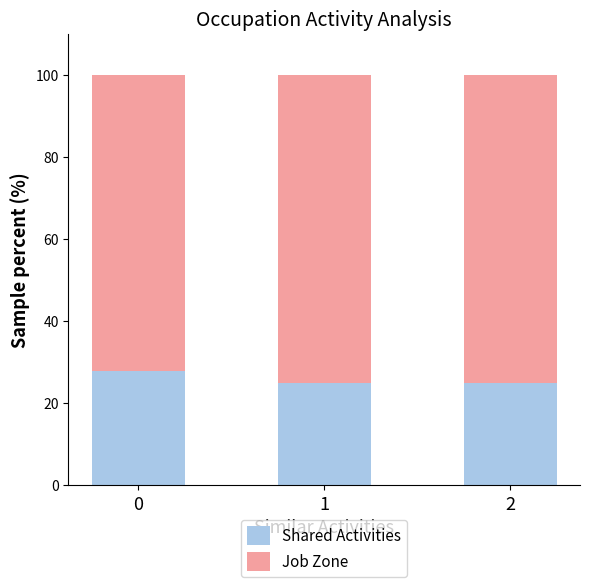

What is the difference between the maximum and minimum values in the Shared Activities series?

2.8